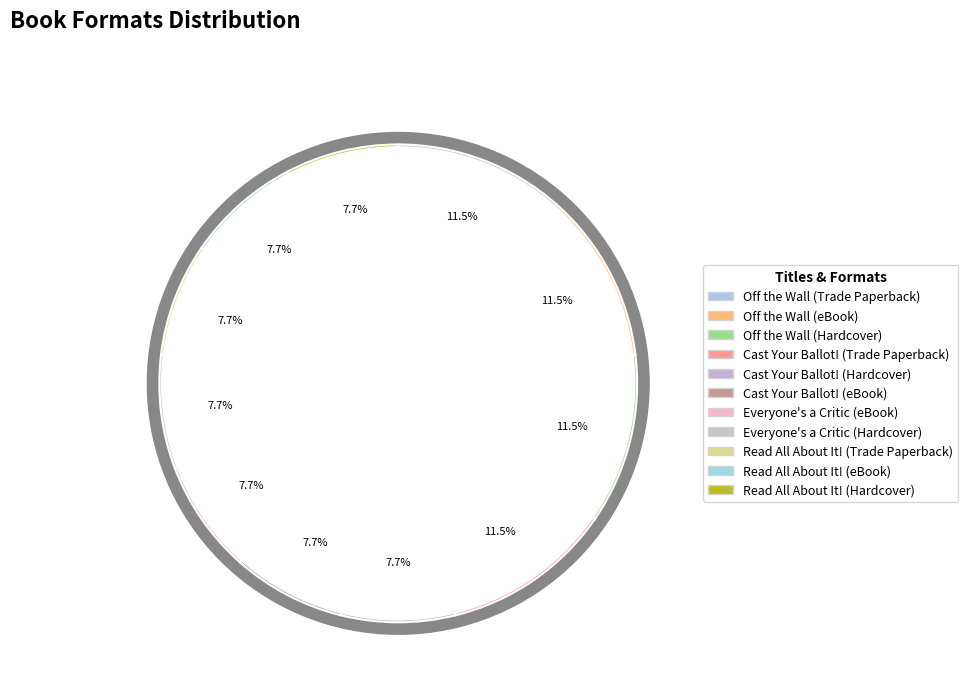

Count the number of slices in the pie.

11